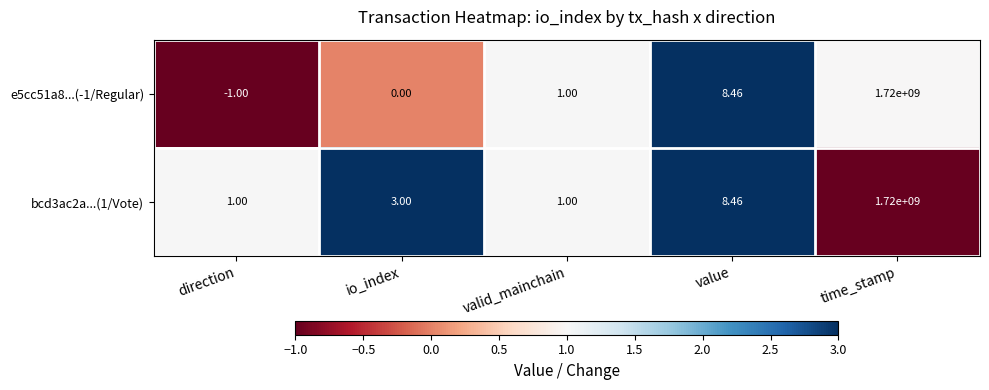

At how many categories does at least one series exceed 0?

5